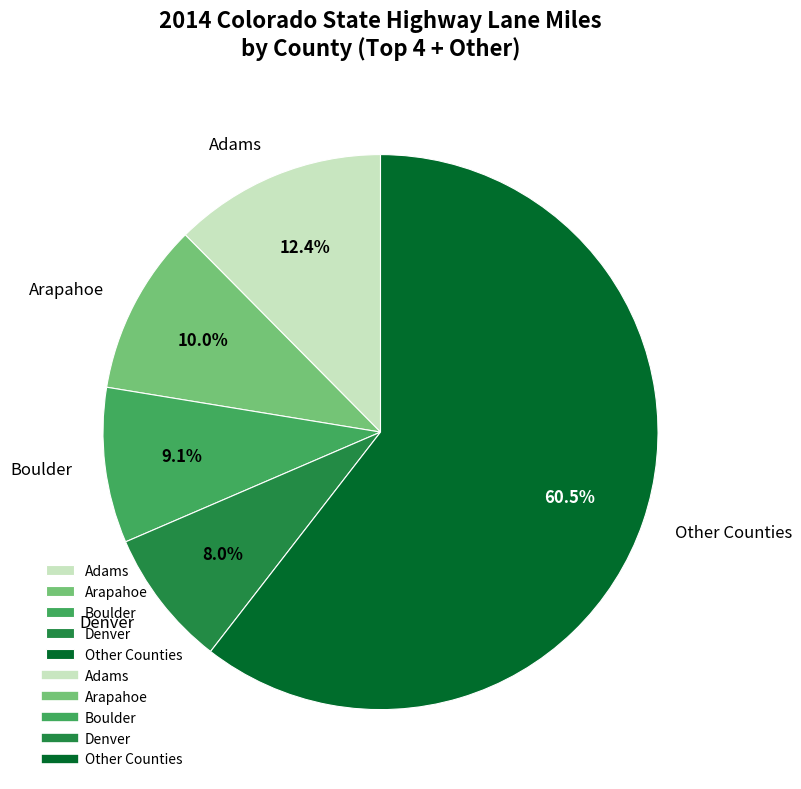

To the nearest percent, what is the difference between the largest and smallest slice percentages?

52%